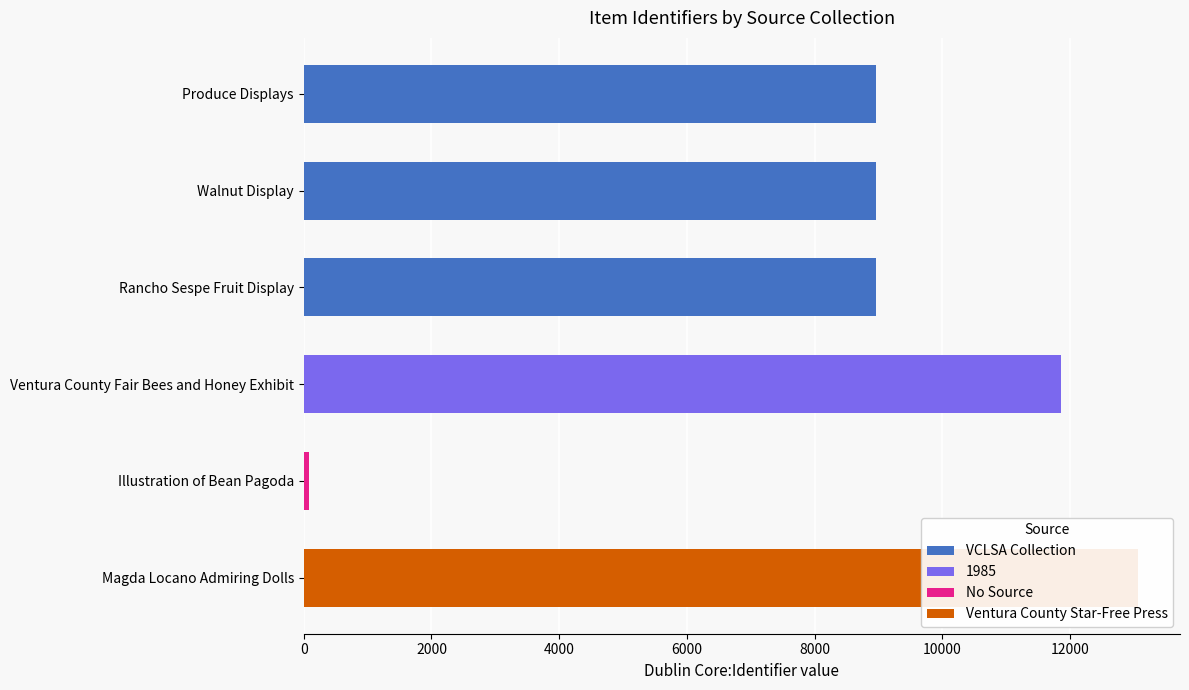

How many values in No Source are above zero?

1